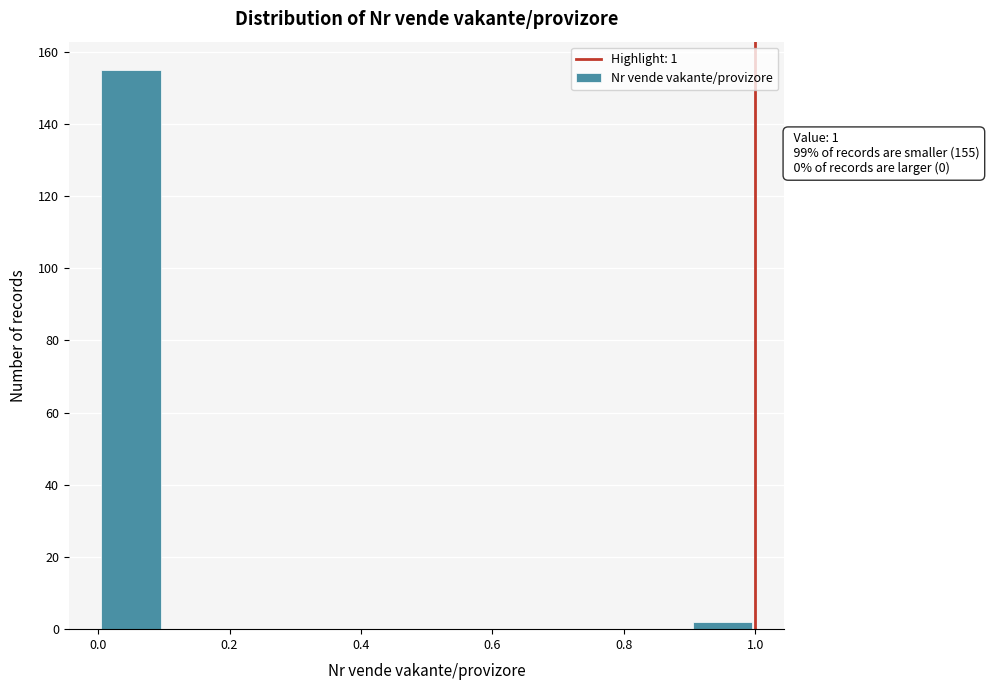

Which range on the x-axis has the tallest bar?

0.0 to 0.1